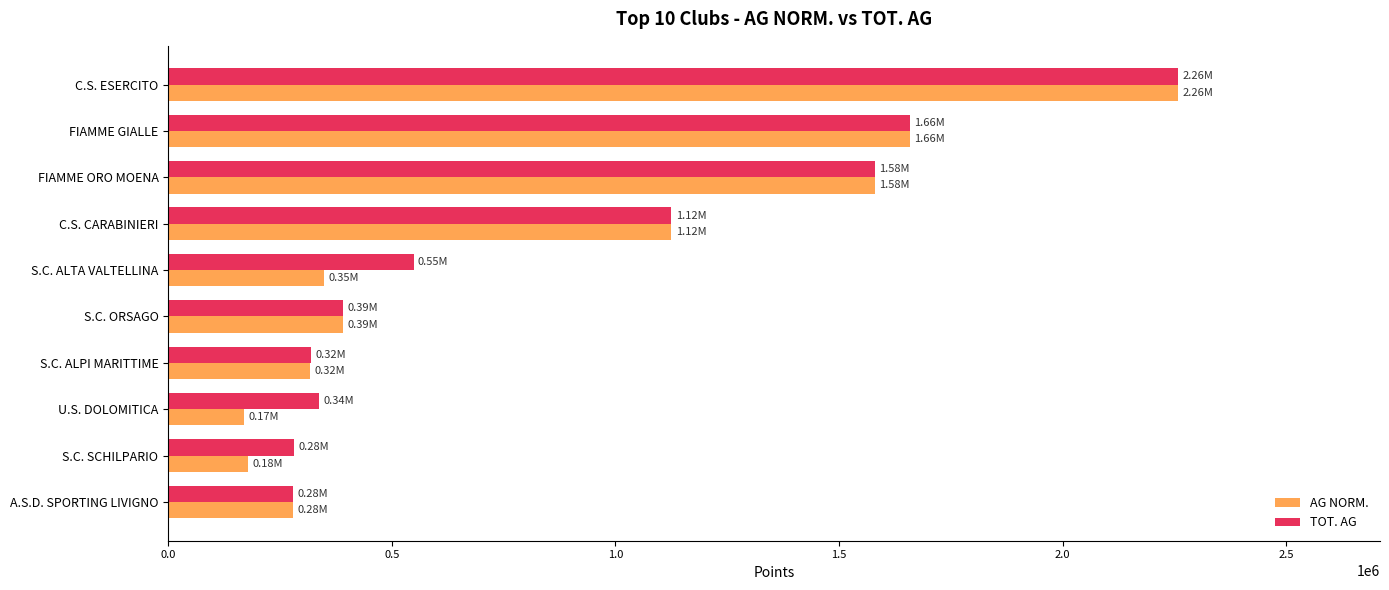

Which series has the widest spread of values?

AG NORM.